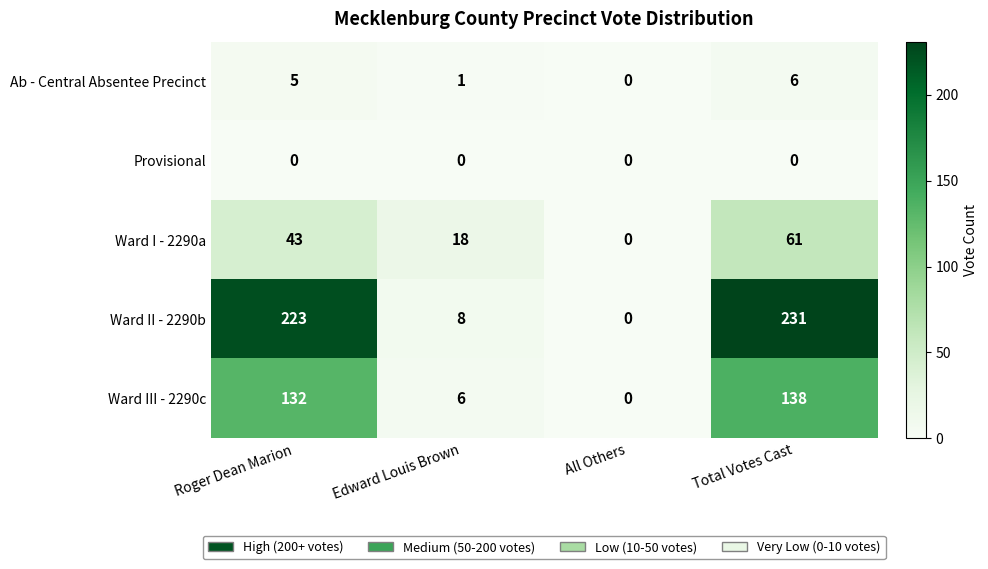

How many data points in Ward III - 2290c are less than 132?

2